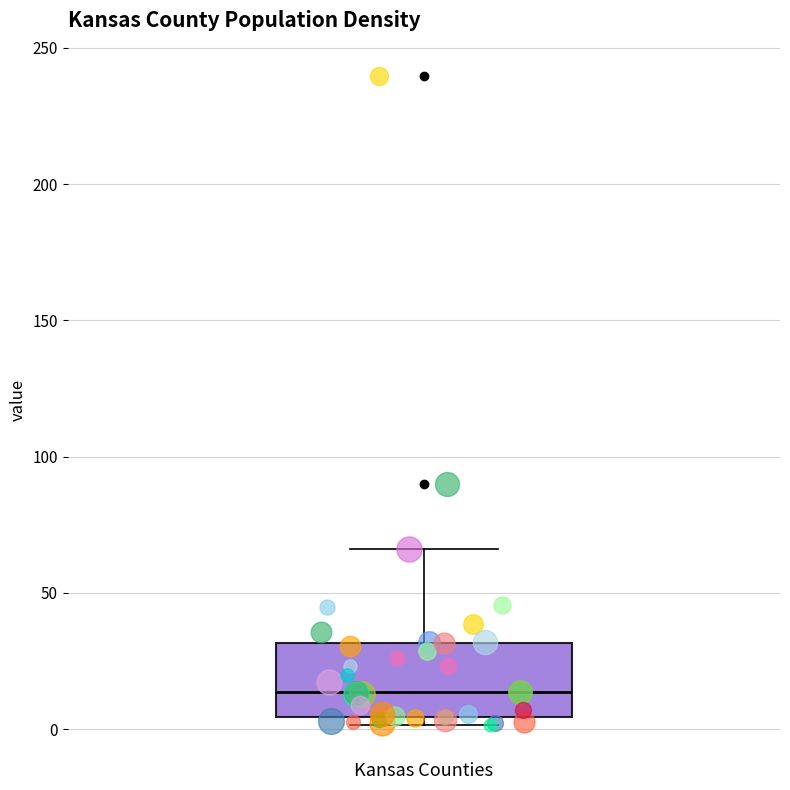

Where is the lower edge of the box for Kansas Counties on the y-axis? The values are not printed on the chart, so give them approximately, as read against the axis.

5